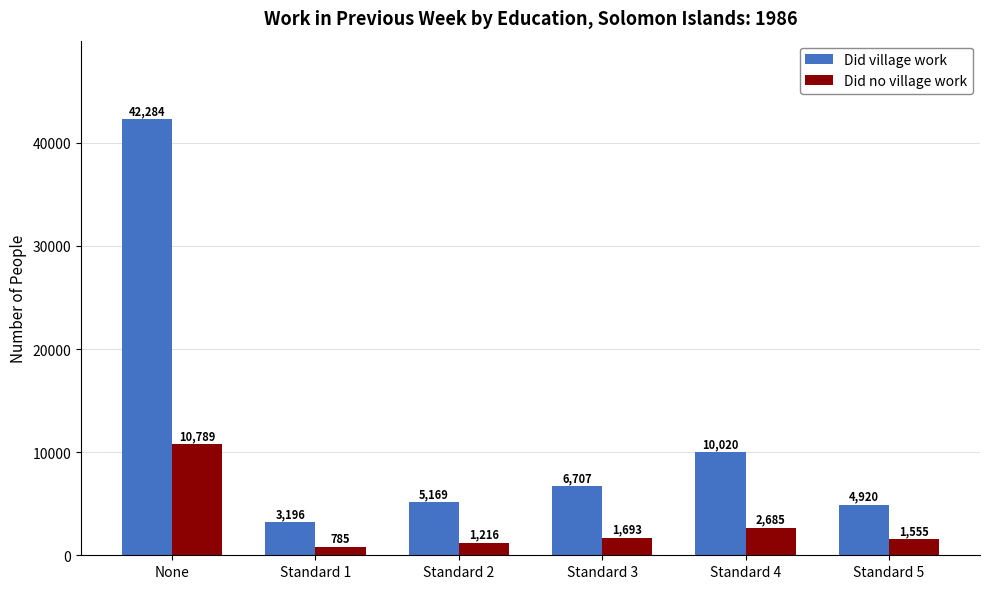

How many bars are there in each group?

2